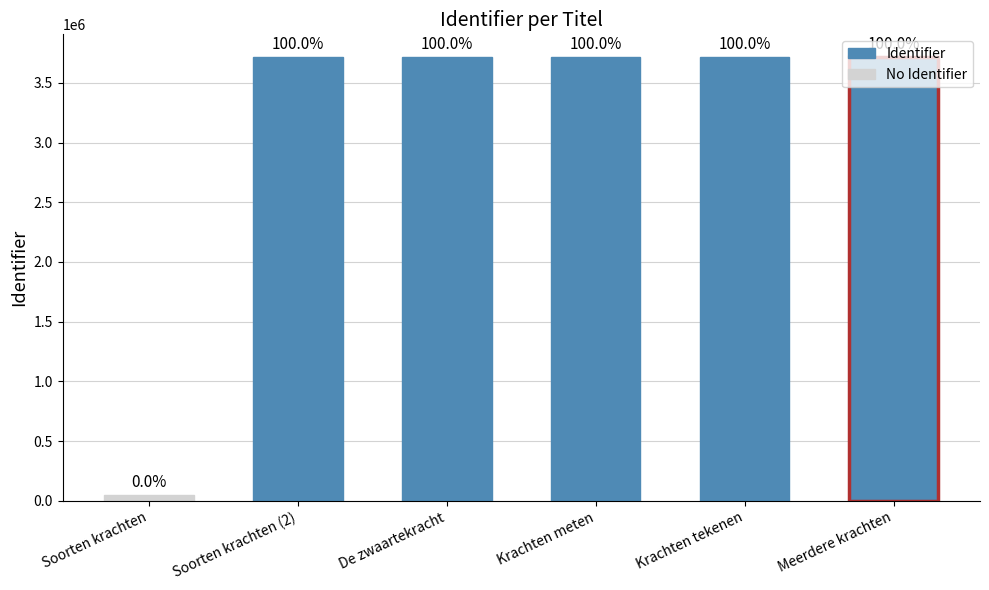

Does the chart contain any negative values?

No